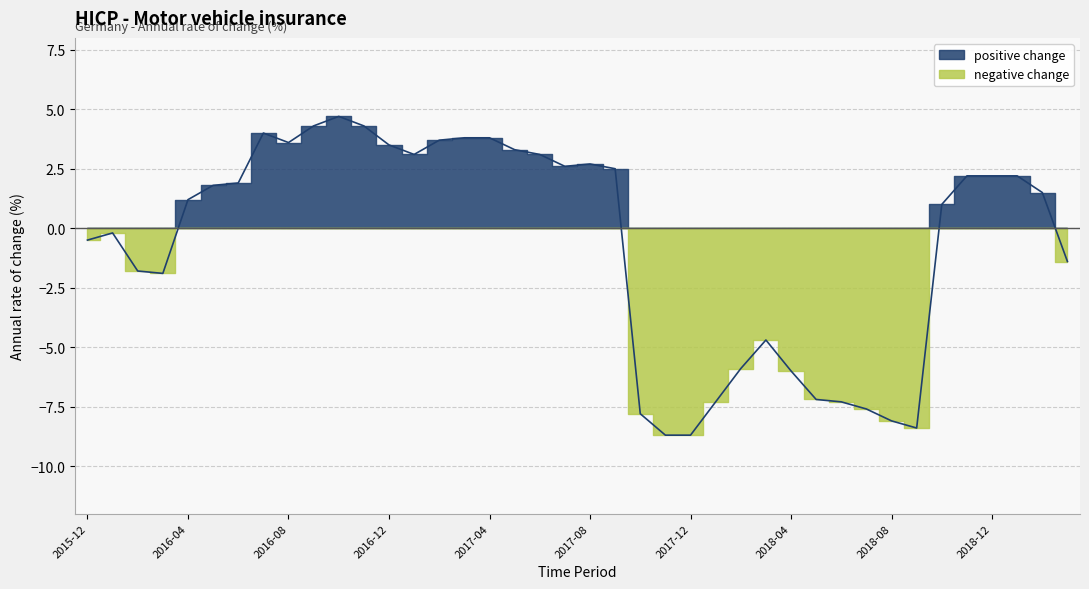

How many values are below 1?

17